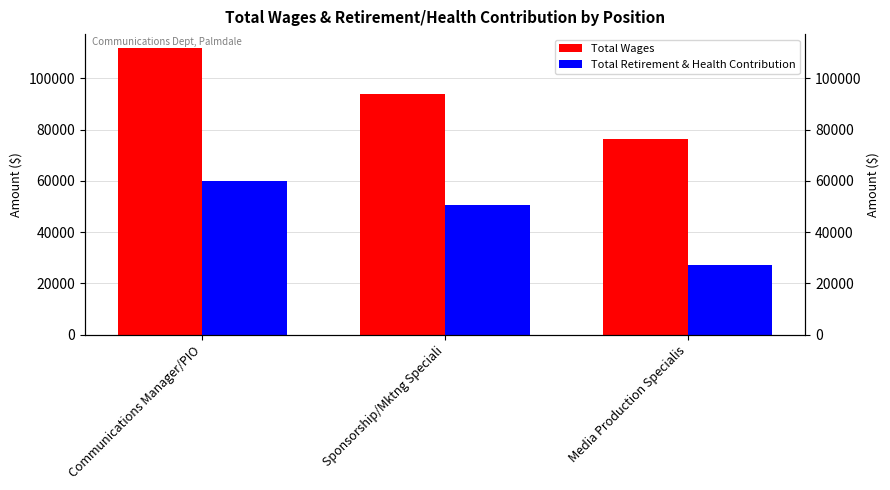

What are all the series names shown in the legend?

Total Wages, Total Retirement & Health Contribution